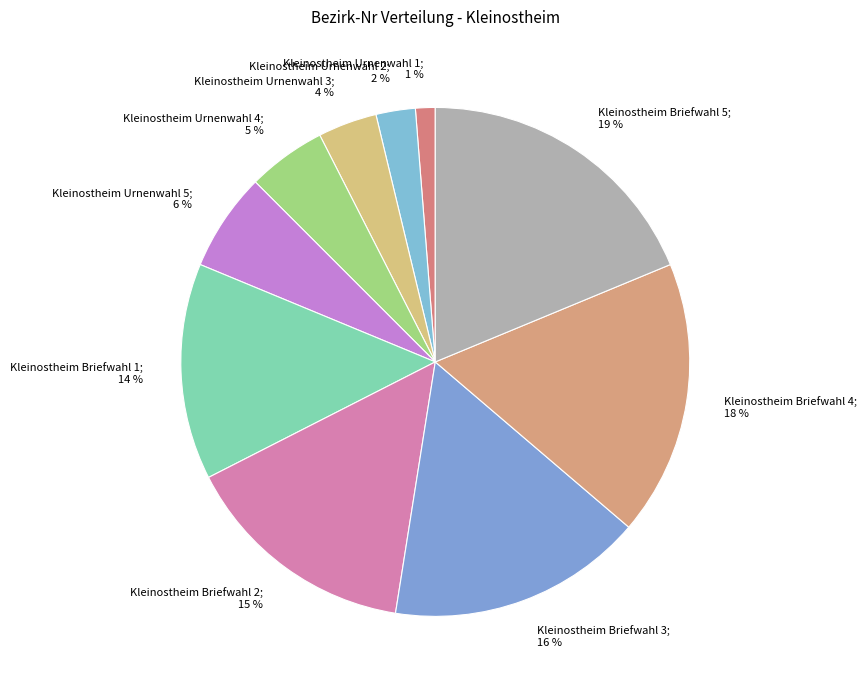

What is the largest slice in the pie chart?

Kleinostheim Briefwahl 5